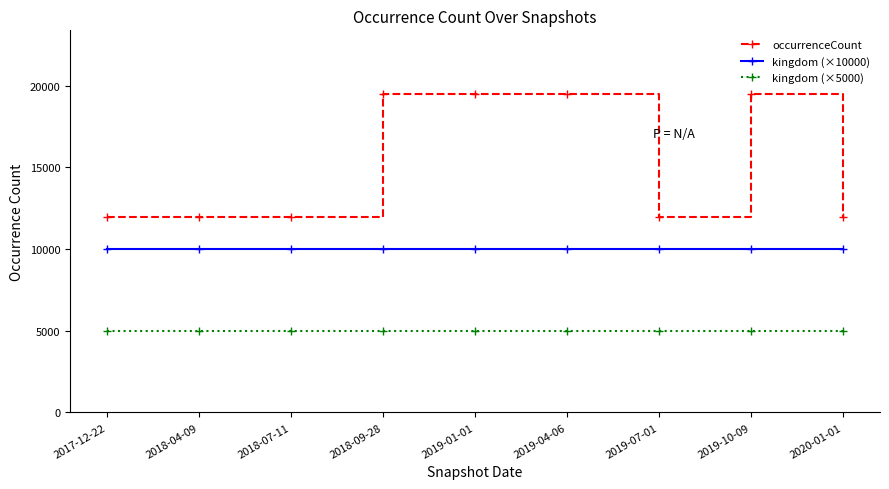

Count the number of data series in this chart.

3